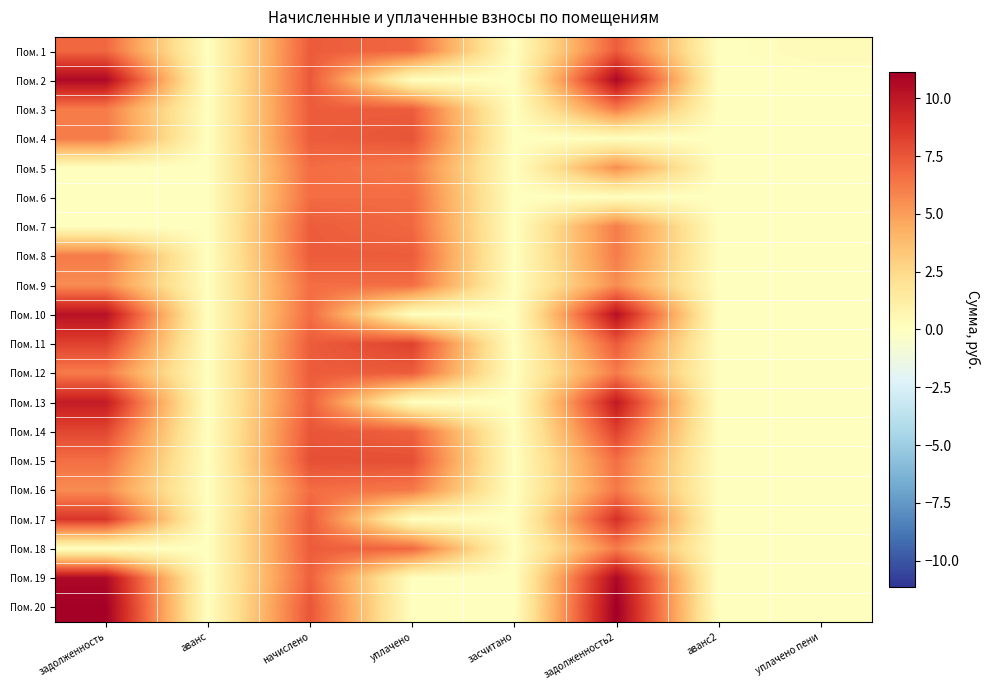

Reading left to right, list all the values displayed in this chart.

Пом. 1: задолженность=6.9	аванс=0.0	начислено=7.3	уплачено=6.9	засчитано=0.0	задолженность2=7.3	аванс2=0.0	уплачено пени=0.3
Пом. 2: задолженность=10.7	аванс=0.0	начислено=7.4	уплачено=0.0	засчитано=0.0	задолженность2=10.7	аванс2=0.0	уплачено пени=0.0
Пом. 3: задолженность=6.2	аванс=0.0	начислено=7.3	уплачено=7.3	засчитано=0.0	задолженность2=6.2	аванс2=0.0	уплачено пени=0.0
Пом. 4: задолженность=6.2	аванс=0.0	начислено=7.3	уплачено=7.6	засчитано=0.0	задолженность2=0.0	аванс2=0.0	уплачено пени=0.0
Пом. 5: задолженность=0.0	аванс=0.0	начислено=6.7	уплачено=6.3	засчитано=0.0	задолженность2=5.6	аванс2=0.0	уплачено пени=0.0
Пом. 6: задолженность=0.0	аванс=0.0	начислено=6.7	уплачено=6.7	засчитано=0.0	задолженность2=0.0	аванс2=0.0	уплачено пени=0.0
Пом. 7: задолженность=0.0	аванс=0.0	начислено=7.3	уплачено=6.8	засчитано=0.0	задолженность2=6.2	аванс2=0.0	уплачено пени=0.0
Пом. 8: задолженность=6.2	аванс=0.0	начислено=7.3	уплачено=7.3	засчитано=0.0	задолженность2=6.2	аванс2=0.0	уплачено пени=0.0
Пом. 9: задолженность=5.6	аванс=0.0	начислено=6.7	уплачено=6.7	засчитано=0.0	задолженность2=5.6	аванс2=0.0	уплачено пени=0.0
Пом. 10: задолженность=10.3	аванс=0.0	начислено=6.7	уплачено=0.0	засчитано=0.0	задолженность2=10.3	аванс2=0.0	уплачено пени=0.0
Пом. 11: задолженность=8.2	аванс=0.0	начислено=7.2	уплачено=8.2	засчитано=0.0	задолженность2=7.3	аванс2=0.0	уплачено пени=0.0
Пом. 12: задолженность=6.2	аванс=0.0	начислено=7.3	уплачено=7.3	засчитано=0.0	задолженность2=6.2	аванс2=0.0	уплачено пени=0.0
Пом. 13: задолженность=9.8	аванс=0.0	начислено=7.1	уплачено=0.0	засчитано=0.0	задолженность2=9.9	аванс2=0.0	уплачено пени=0.0
Пом. 14: задолженность=8.0	аванс=0.0	начислено=7.5	уплачено=7.1	засчитано=0.0	задолженность2=8.2	аванс2=0.0	уплачено пени=0.0
Пом. 15: задолженность=6.6	аванс=0.0	начислено=7.7	уплачено=7.7	засчитано=0.0	задолженность2=6.6	аванс2=0.0	уплачено пени=0.0
Пом. 16: задолженность=5.6	аванс=0.0	начислено=6.7	уплачено=6.3	засчитано=0.0	задолженность2=6.3	аванс2=0.0	уплачено пени=0.0
Пом. 17: задолженность=8.7	аванс=0.0	начислено=7.2	уплачено=0.0	засчитано=0.0	задолженность2=8.9	аванс2=0.0	уплачено пени=0.0
Пом. 18: задолженность=0.0	аванс=0.0	начислено=7.3	уплачено=6.9	засчитано=0.0	задолженность2=6.2	аванс2=0.0	уплачено пени=0.0
Пом. 19: задолженность=10.7	аванс=0.0	начислено=7.1	уплачено=0.0	засчитано=0.0	задолженность2=10.7	аванс2=0.0	уплачено пени=0.0
Пом. 20: задолженность=11.1	аванс=0.0	начислено=7.5	уплачено=0.0	засчитано=0.0	задолженность2=11.1	аванс2=0.0	уплачено пени=0.0